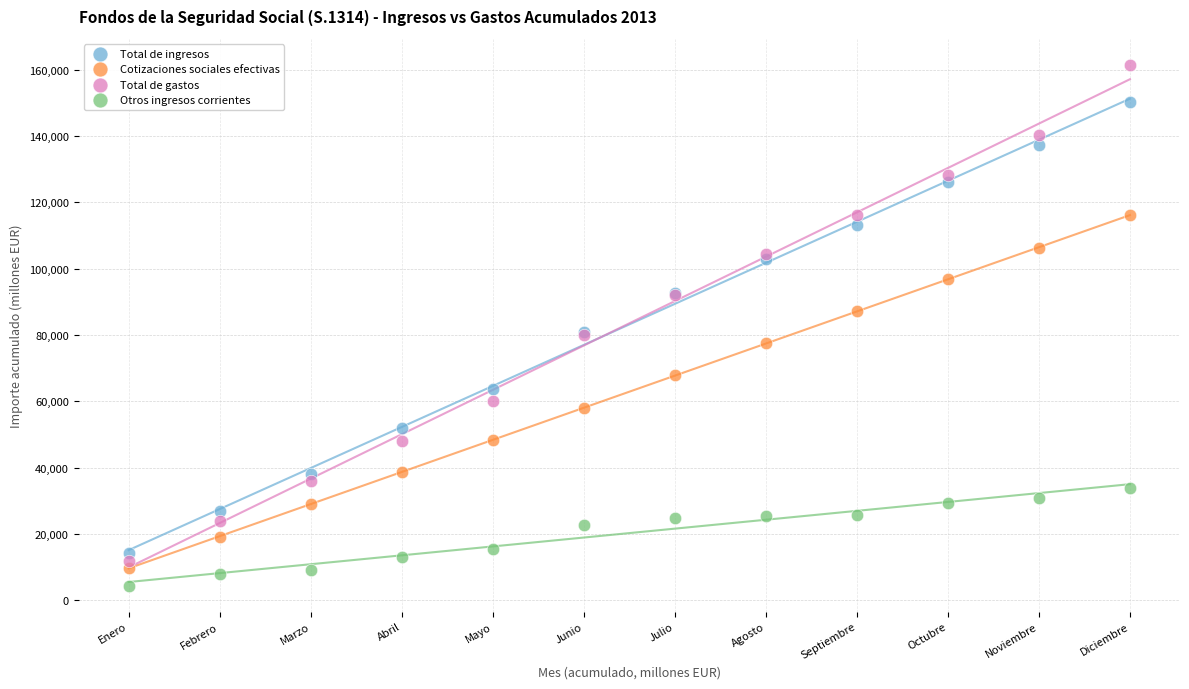

What is the X range (max minus min) for the scatter plot?

11